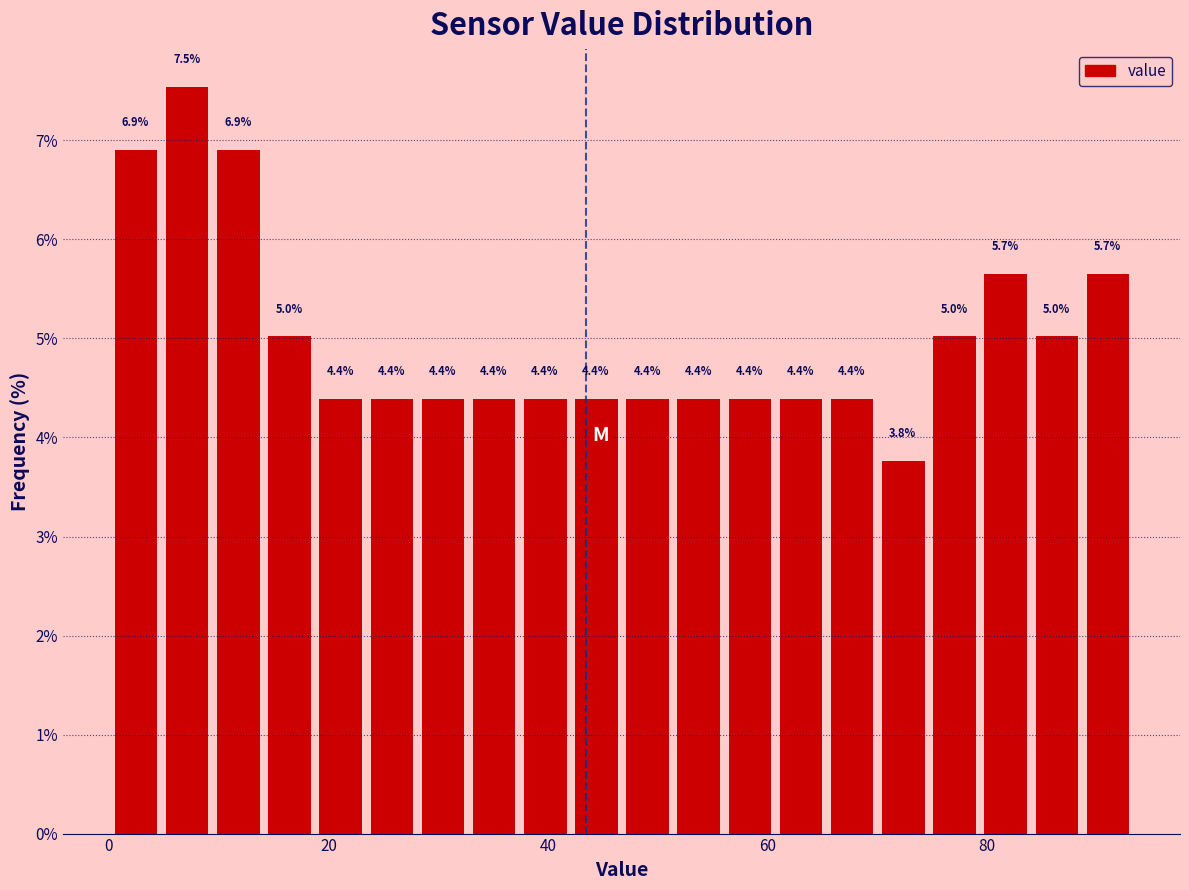

Around what value on the x-axis is the tallest bar? Give the approximate position of its centre, as read against the axis.

8